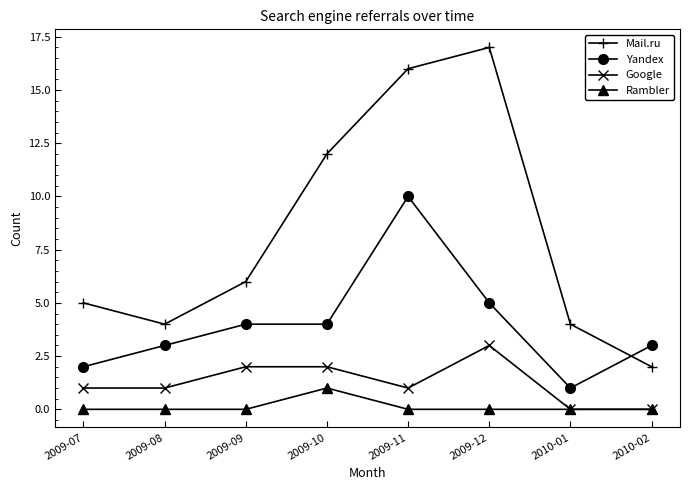

The Mail.ru series shows 16 at 2009-11. True or false?

True